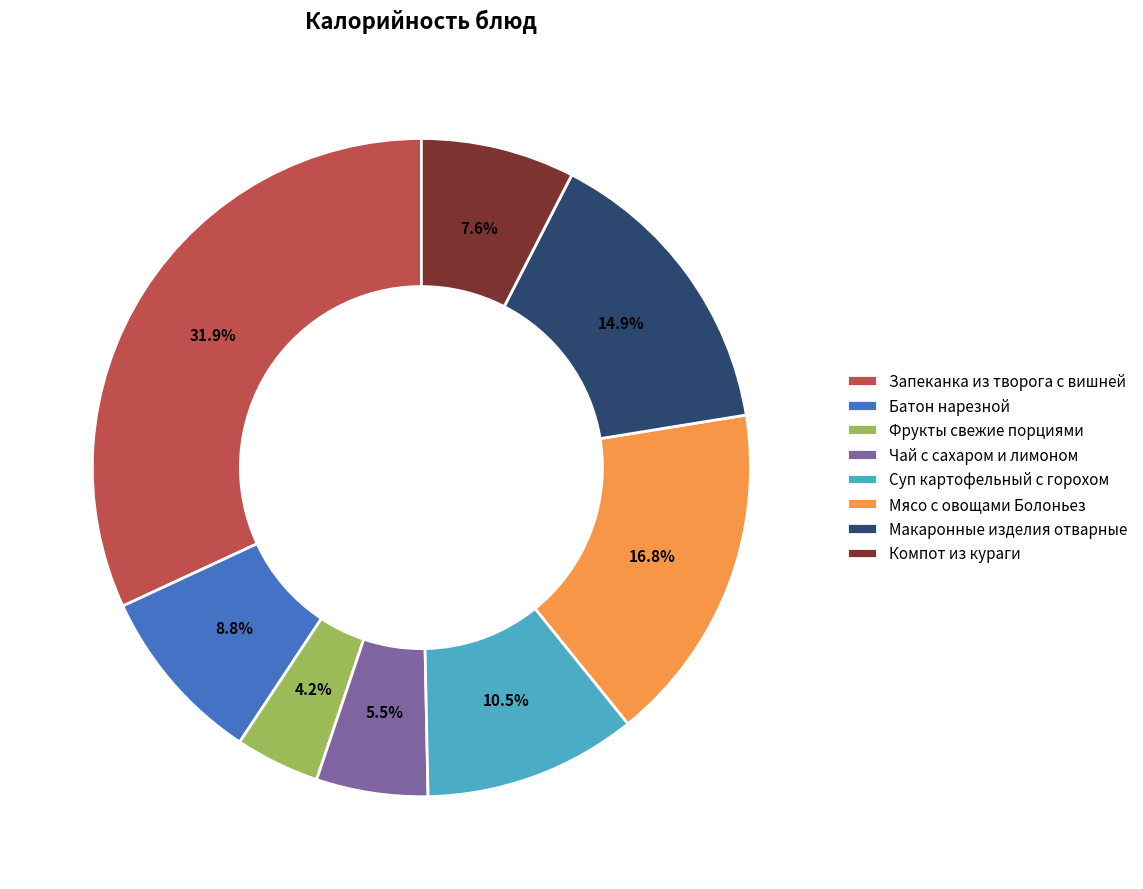

Which has a higher value, Фрукты свежие порциями or Суп картофельный с горохом?

Суп картофельный с горохом